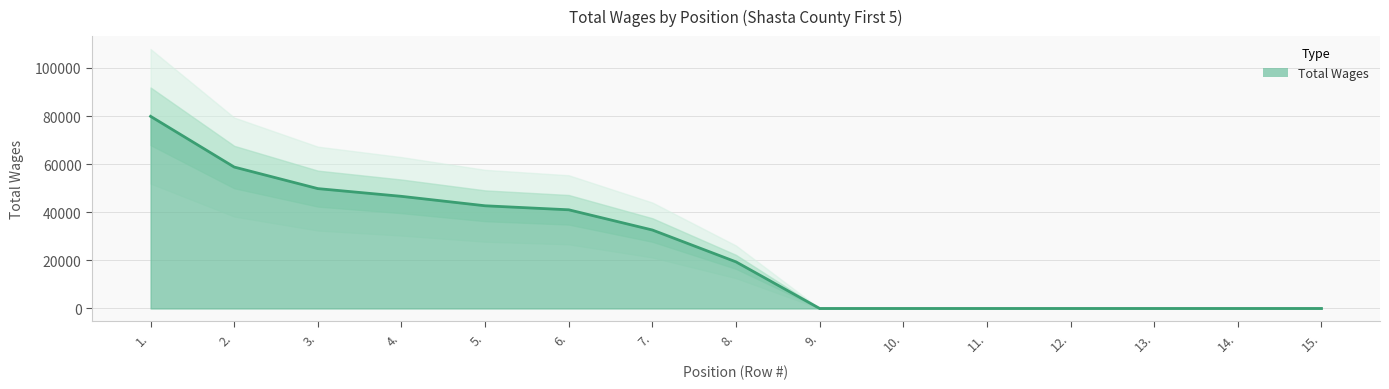

What is the difference between the maximum and minimum values?

79866